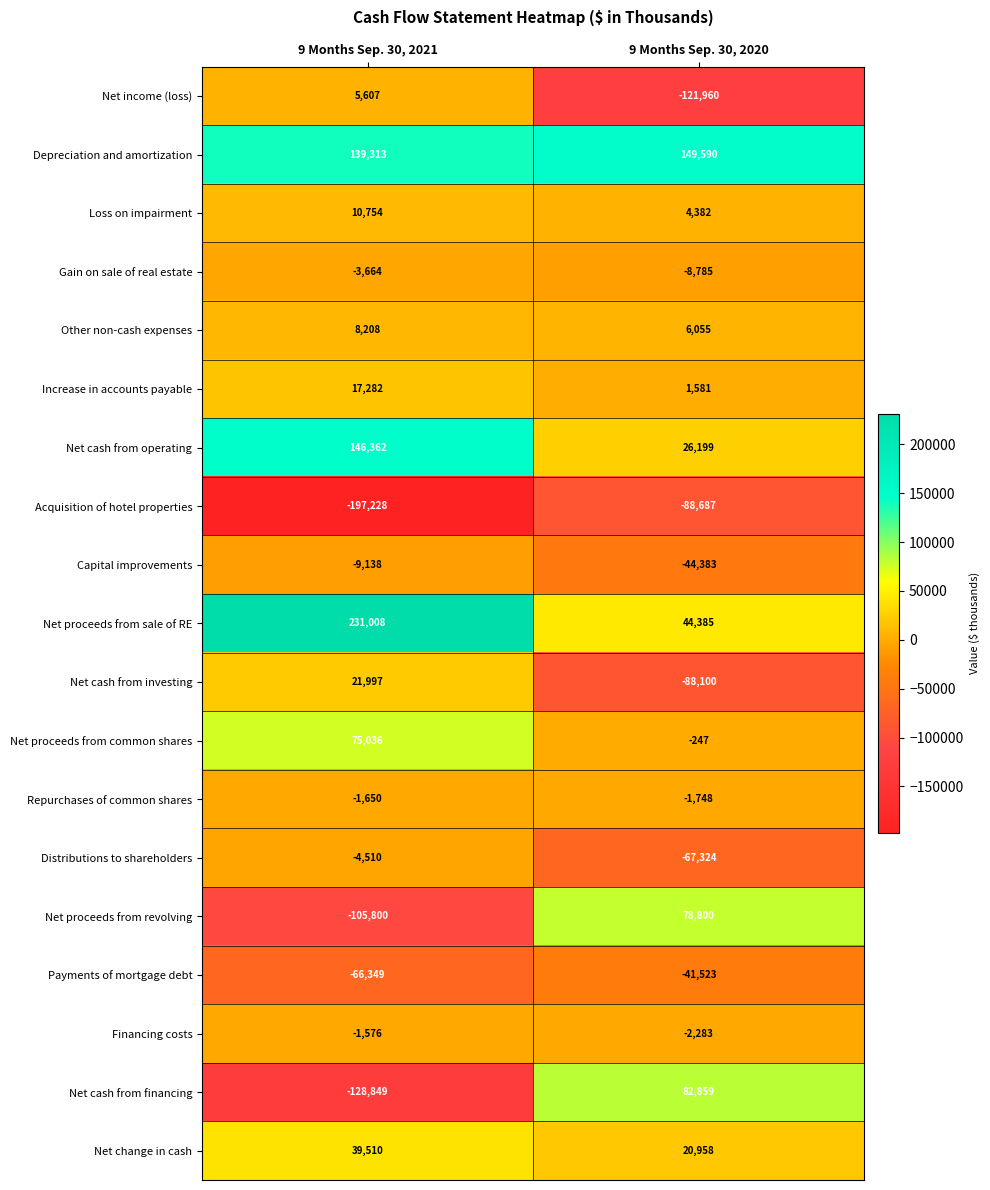

What is the approximate value of Net proceeds from revolving at 9 Months Sep. 30, 2020?

78800